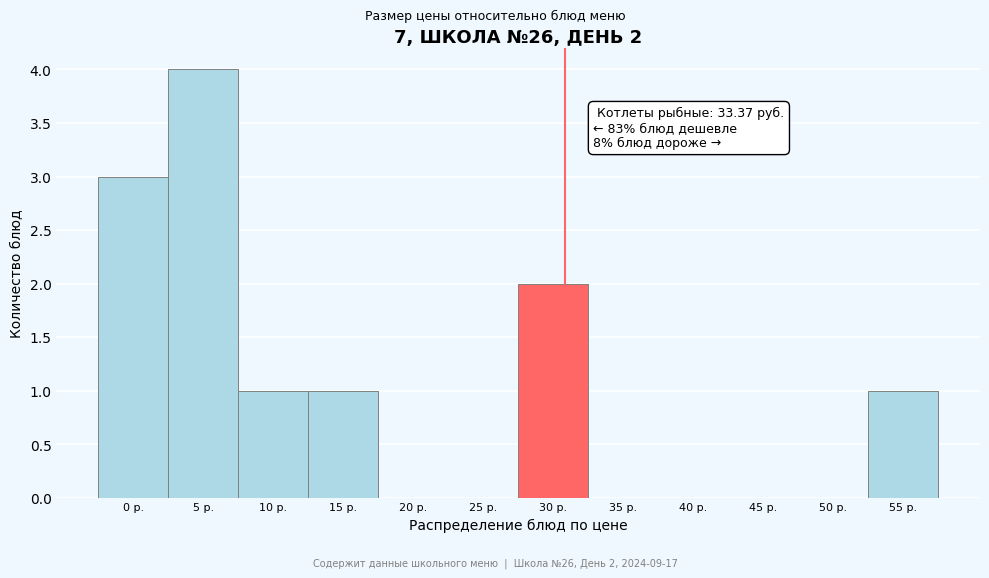

Reading left to right, list all the values displayed in this chart.

0 р.=3	5 р.=4	10 р.=1	15 р.=1	20 р.=0	25 р.=0	30 р.=2	35 р.=0	40 р.=0	45 р.=0	50 р.=0	55 р.=1